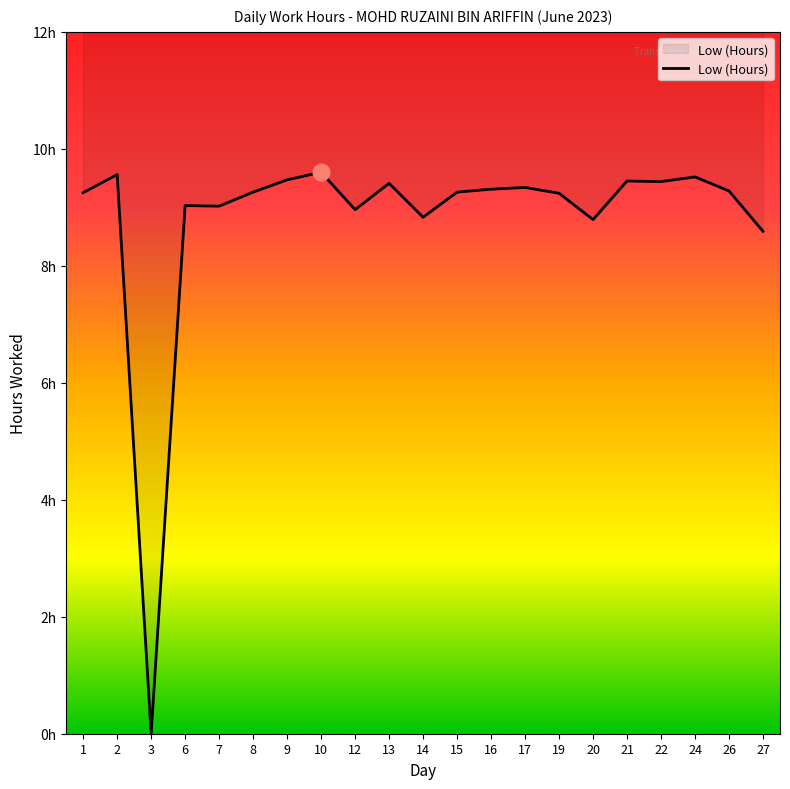

What is the difference between the maximum and minimum values?

9.6